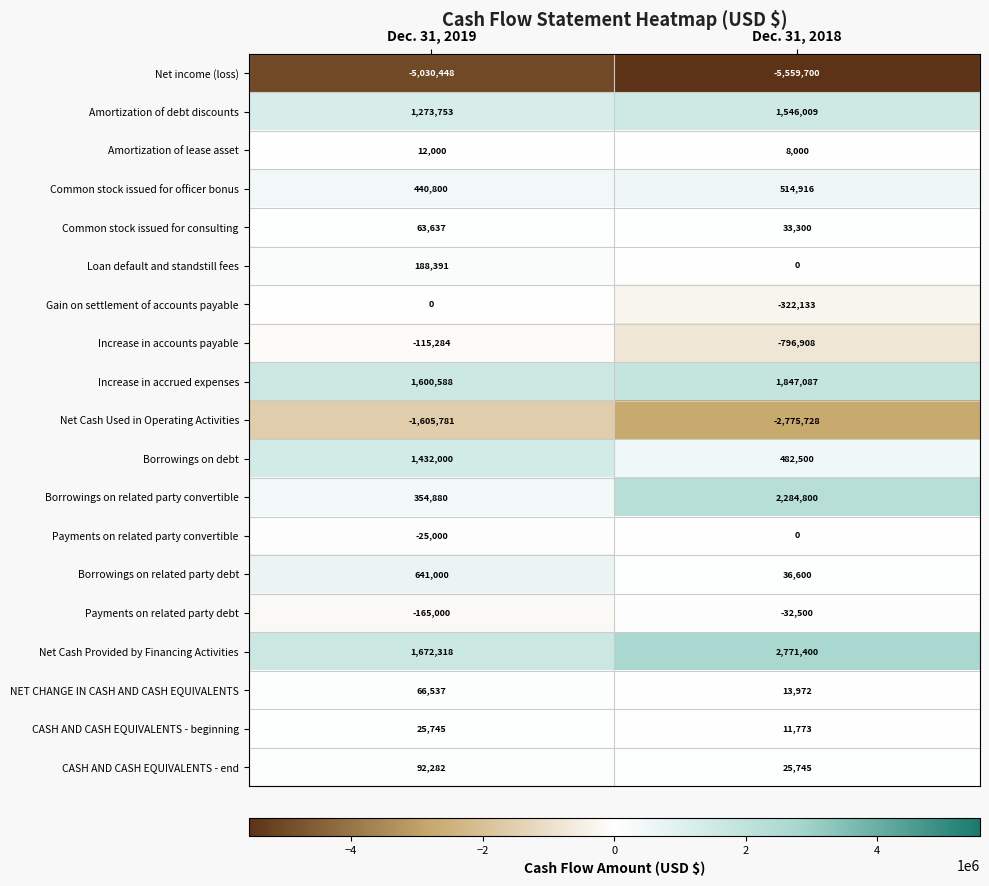

Between Dec. 31, 2019 and Dec. 31, 2018, which series saw the biggest shift?

Borrowings on related party convertible